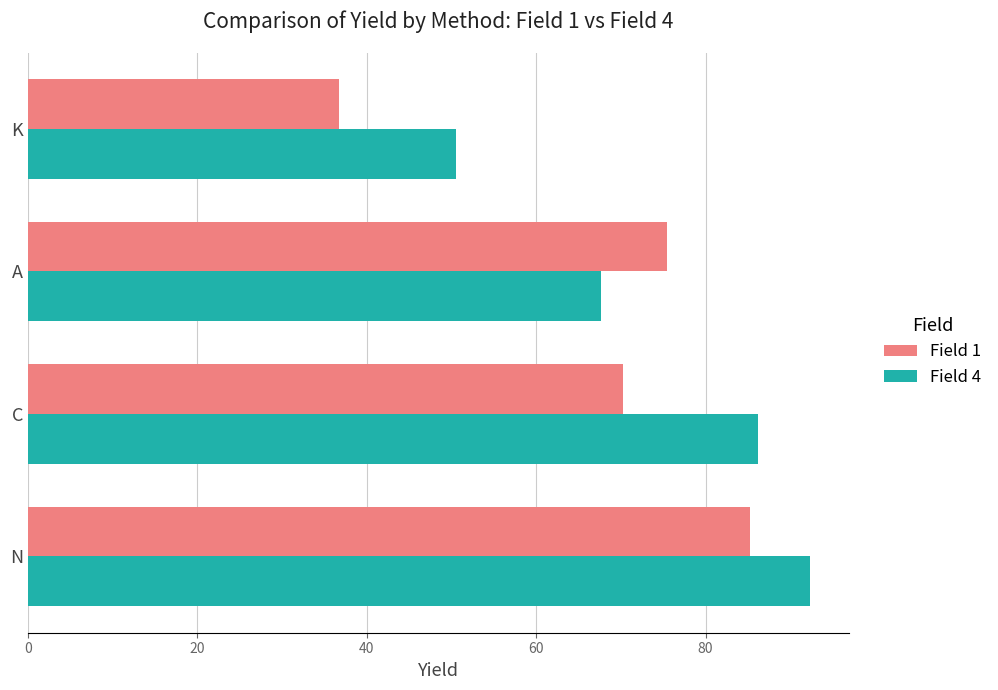

Which series changed the most between C and K?

Field 4